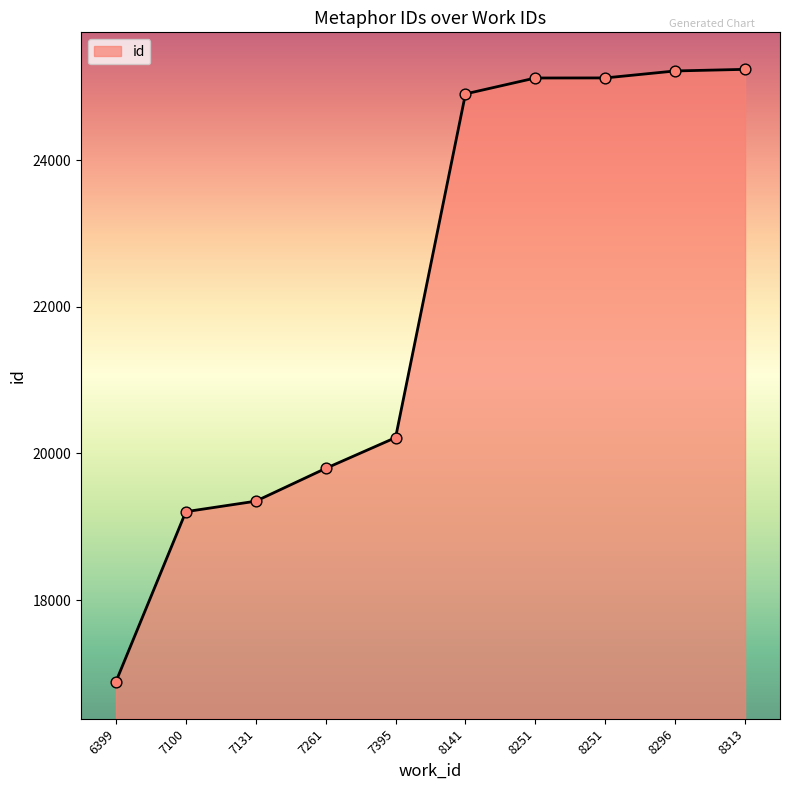

Does the chart have visible grid lines?

No